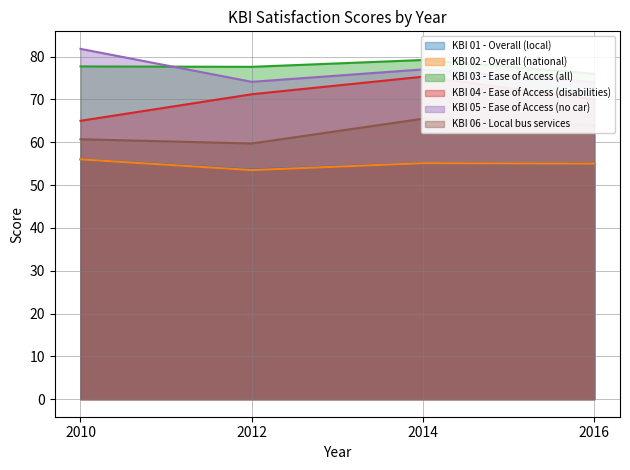

Where is the first local minimum for KBI 06 - Local bus services?

2012